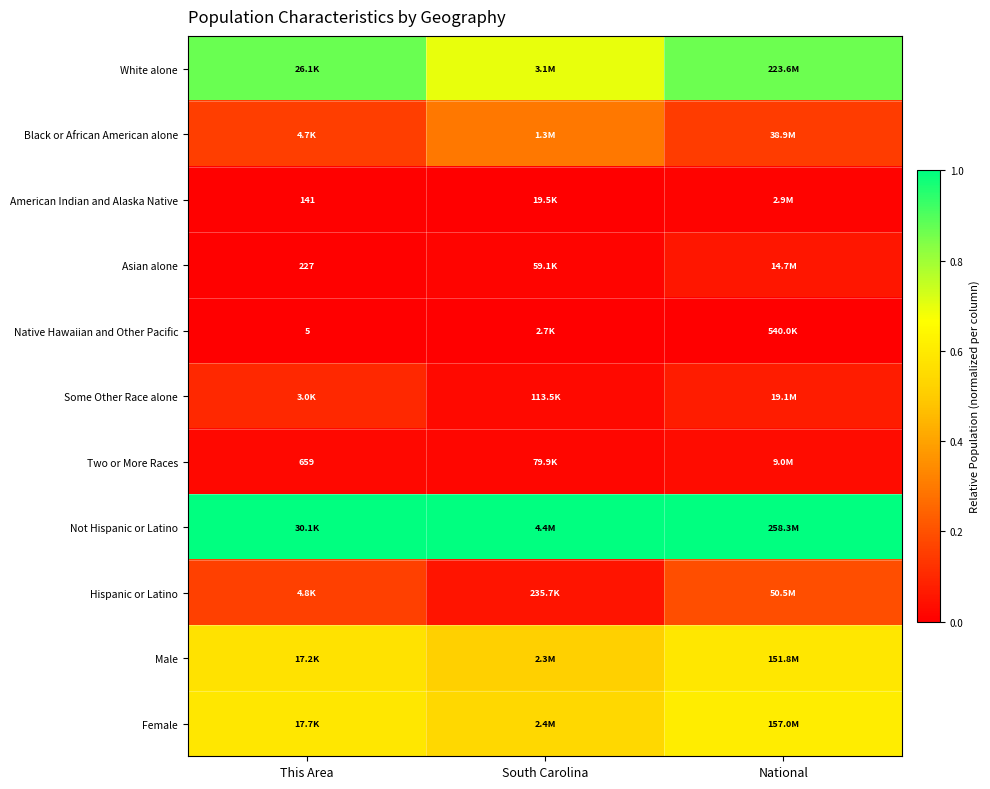

Where is Asian alone nearest to the value 0?

This Area